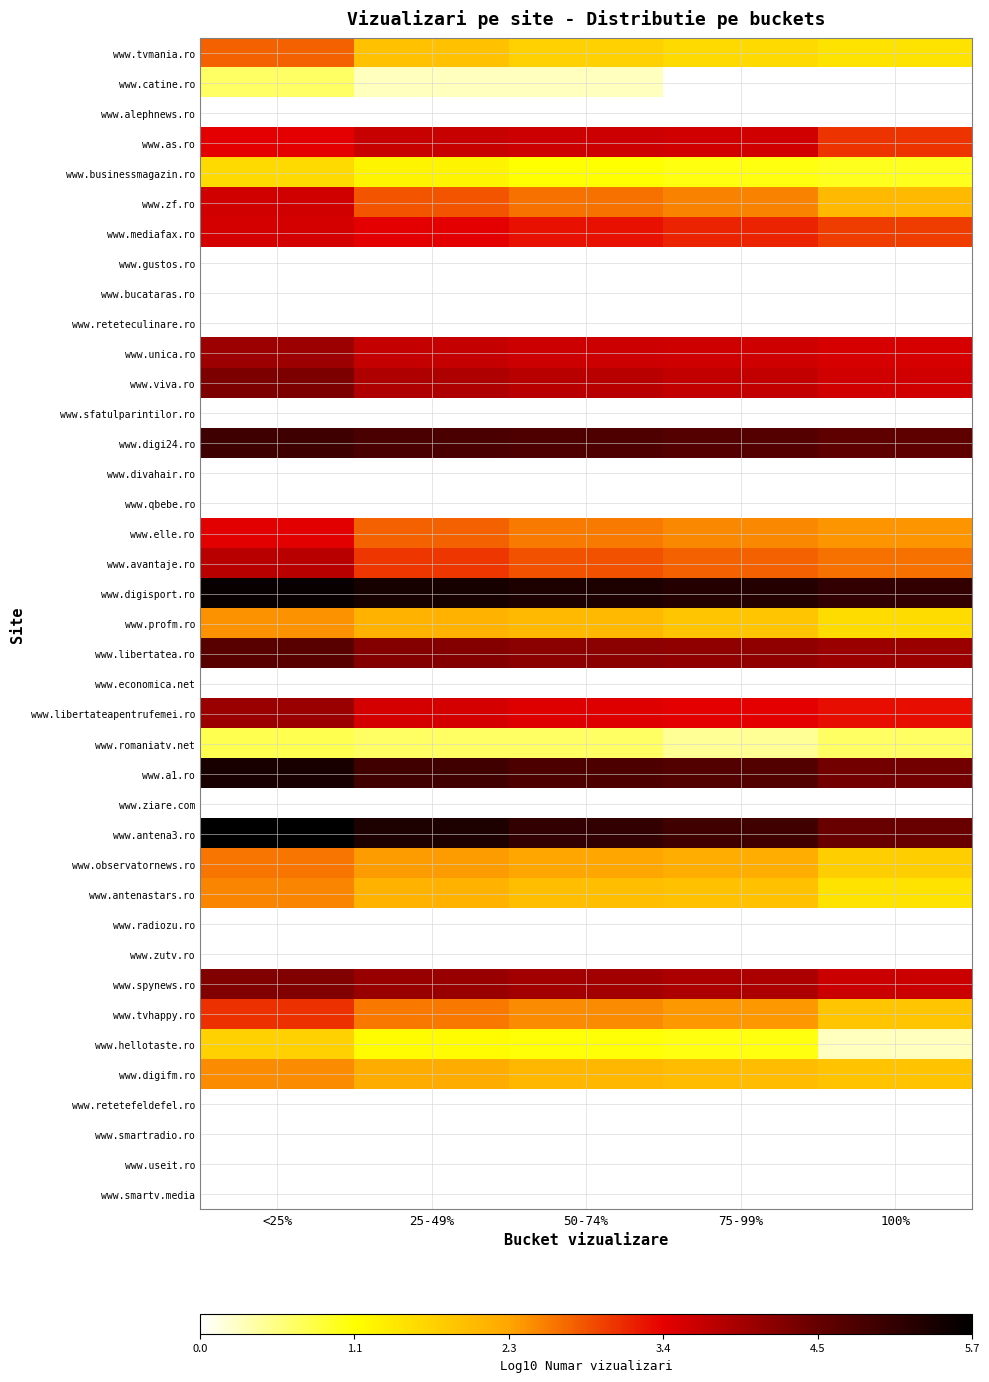

The www.romaniatv.net series shows 0.5 at 75-99%. True or false?

True